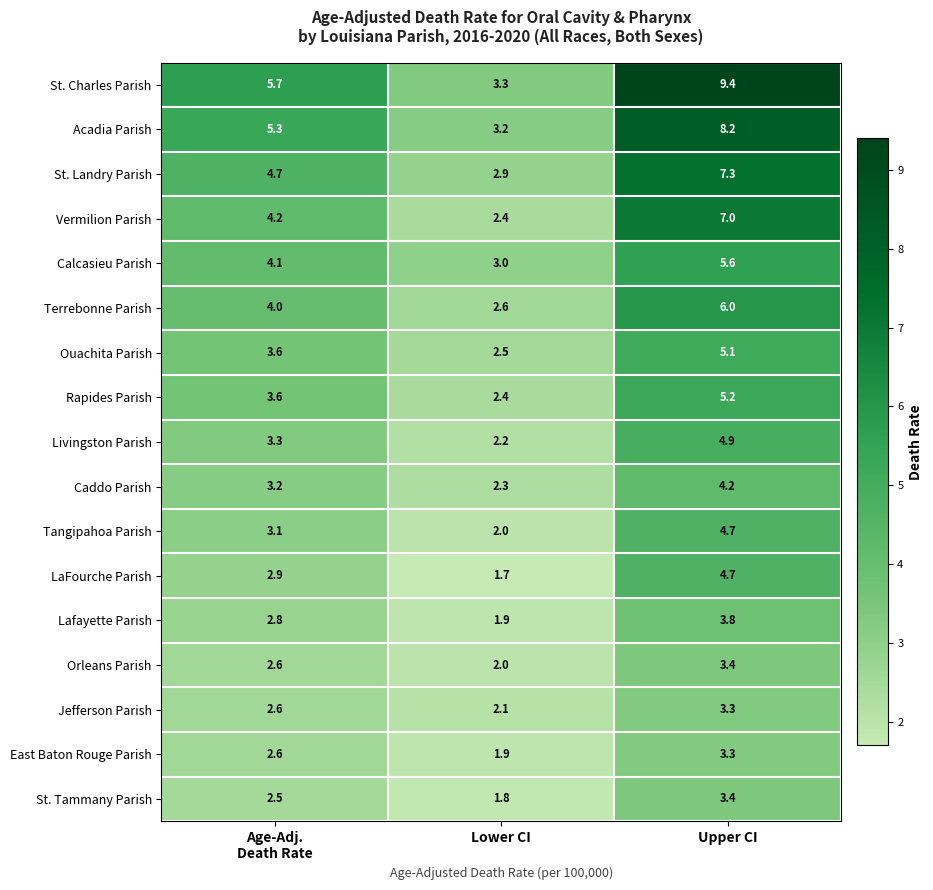

What is the difference between the maximum and second lowest values in the Tangipahoa Parish series?

1.6